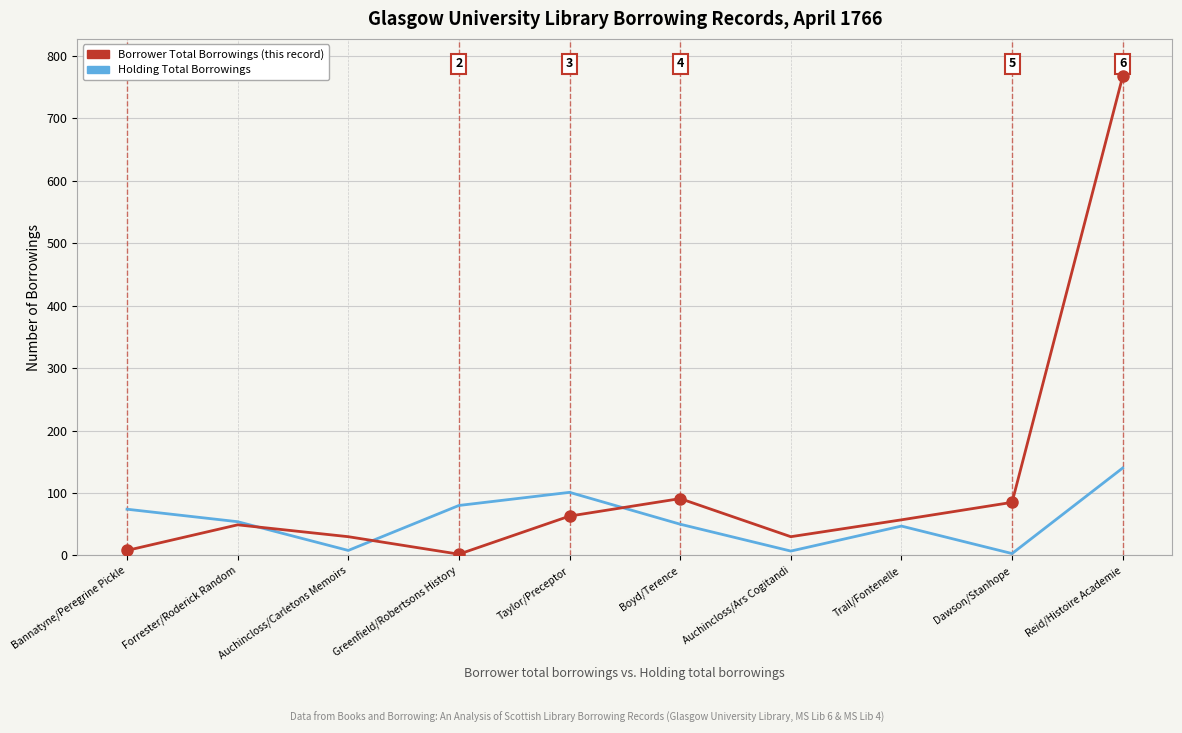

At which category does Borrower Total Borrowings (this record) reach its first local valley?

Greenfield/Robertsons History